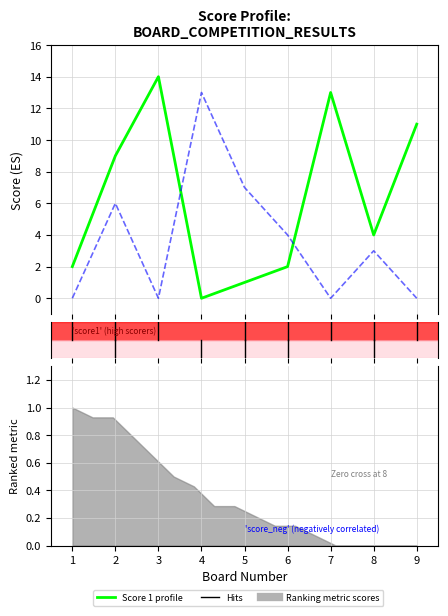

What is the average value of the Score 1 series?

6